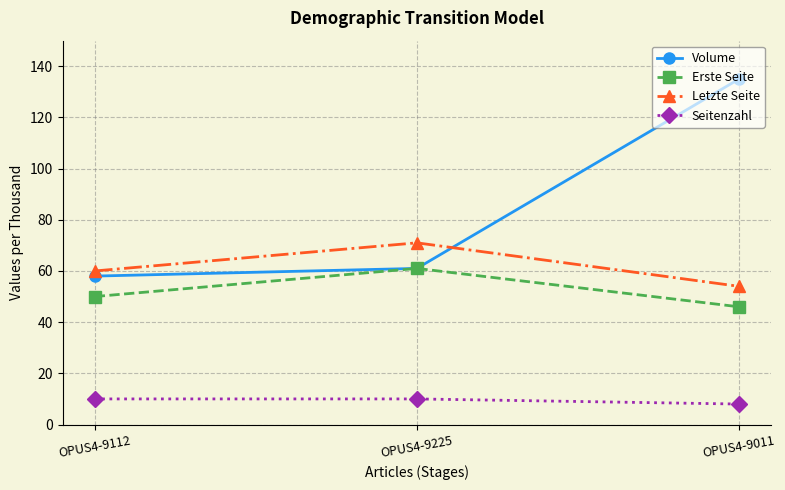

What is the total value across all series at OPUS4-9112?

178